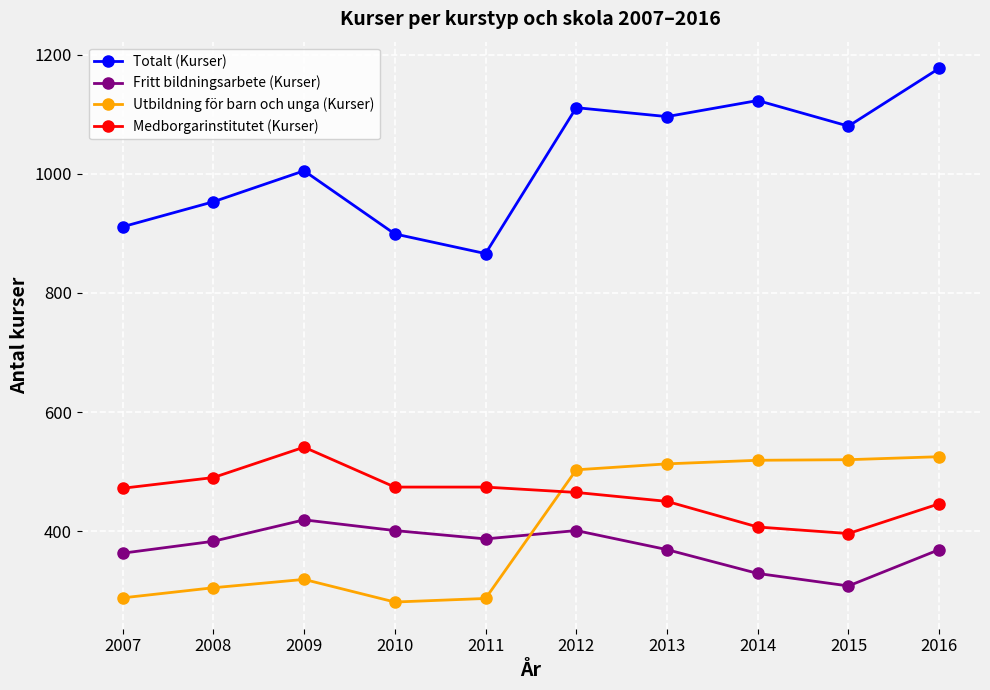

What is the difference between the highest and lowest values at 2015?

772